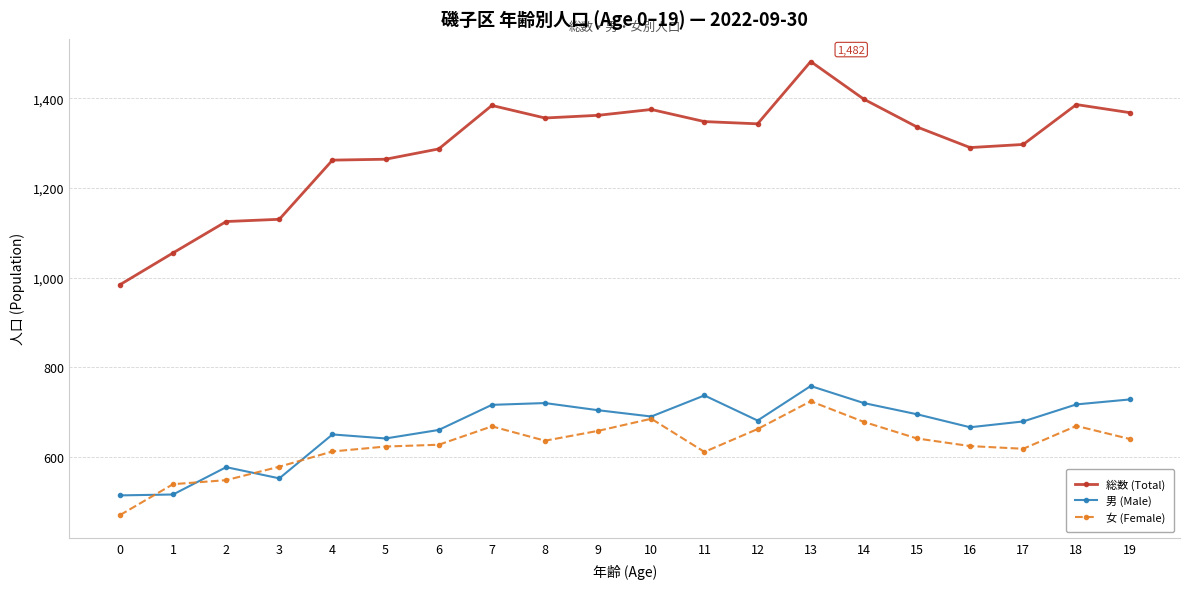

Does the chart display data point markers on the line(s)?

Yes